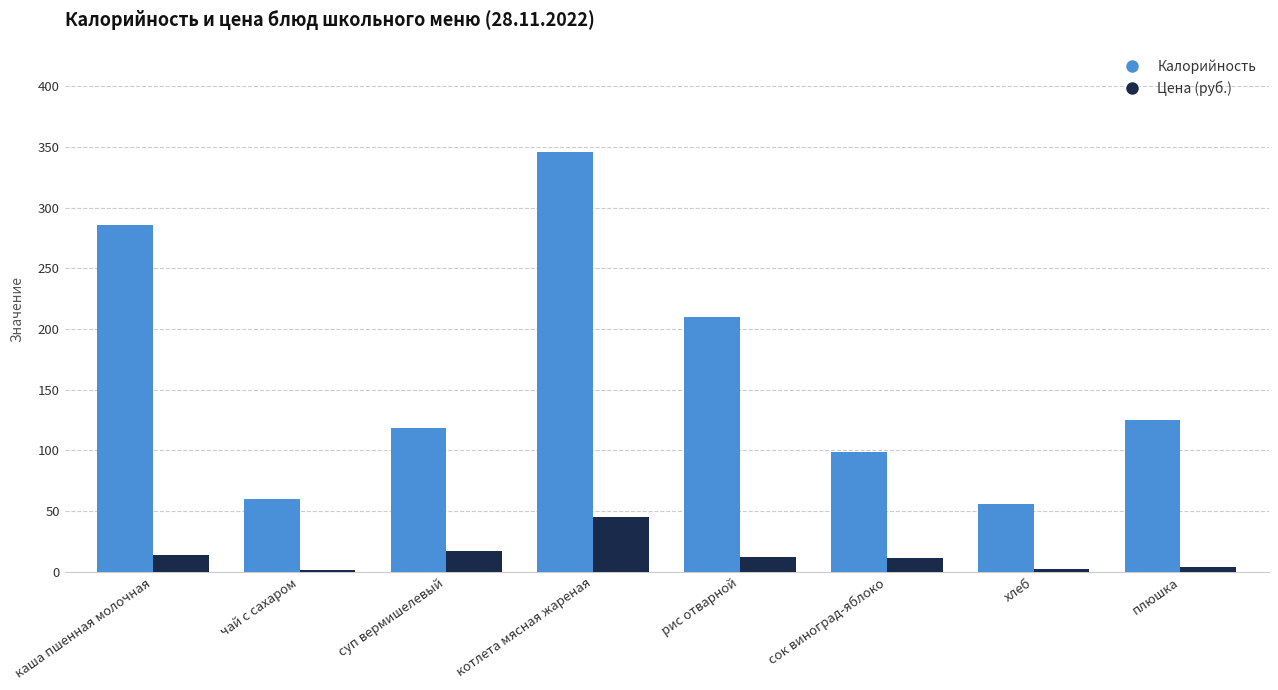

What are all the series names shown in the legend?

Калорийность, Цена (руб.)